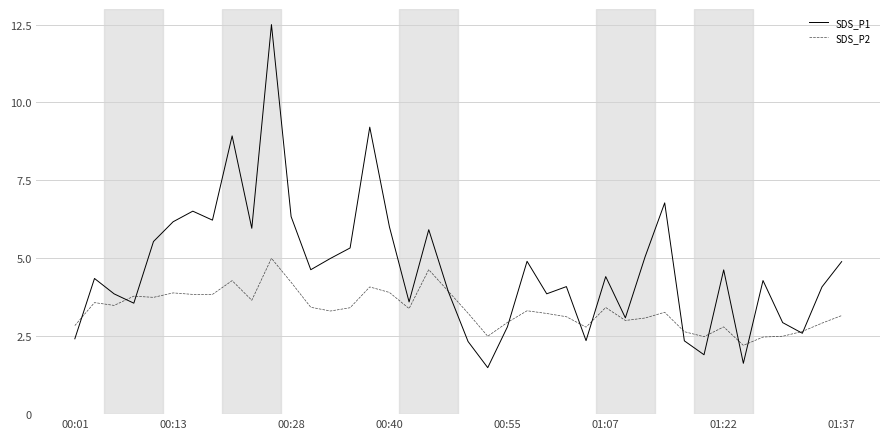

Which series has the widest spread of values?

SDS_P1